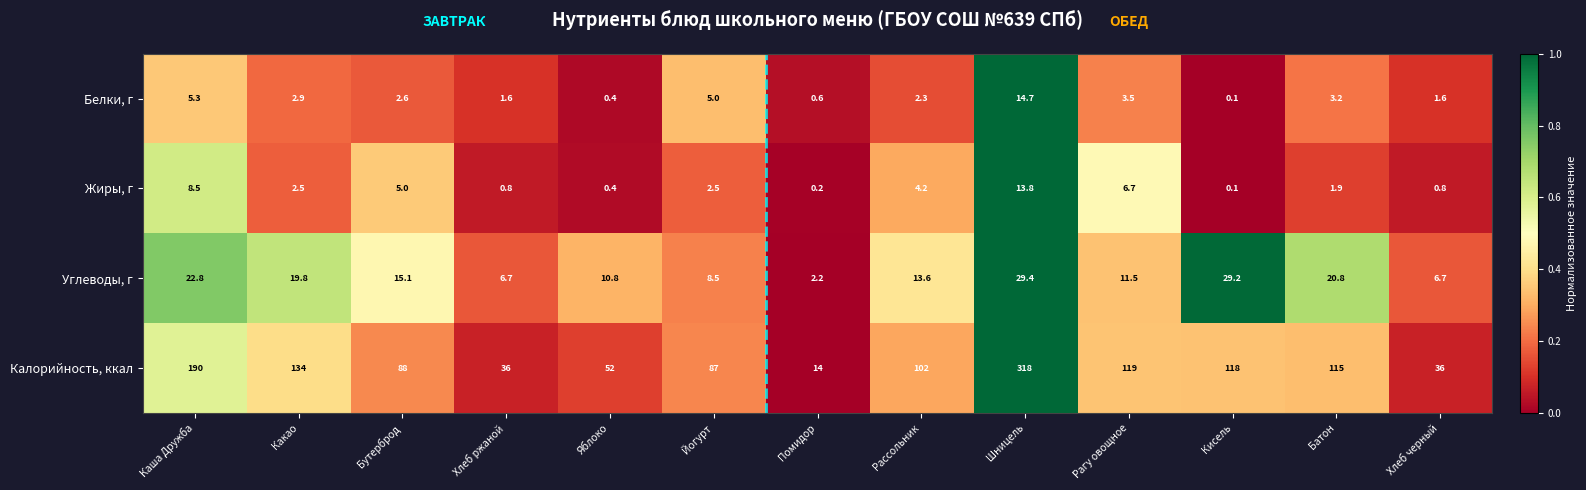

At which category is the sum across all series the highest?

Шницель